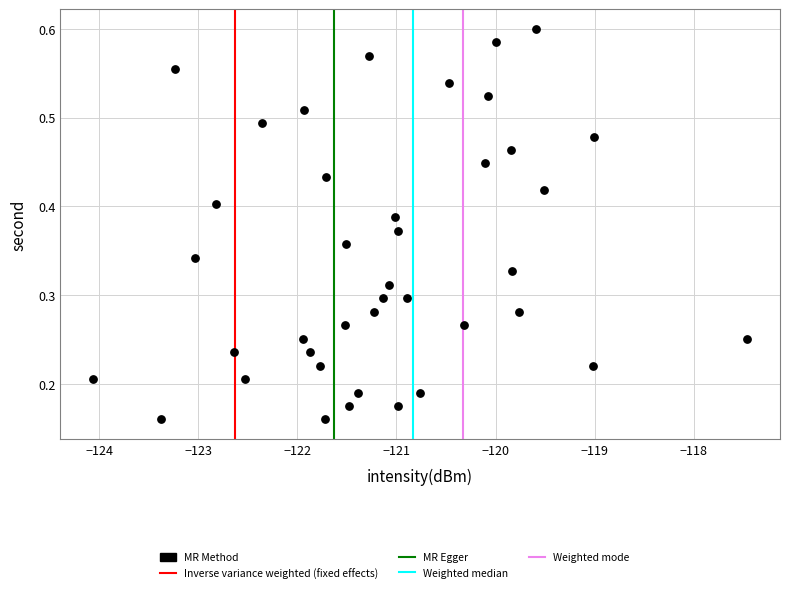

What is the range of X values (max minus min)?

6.6